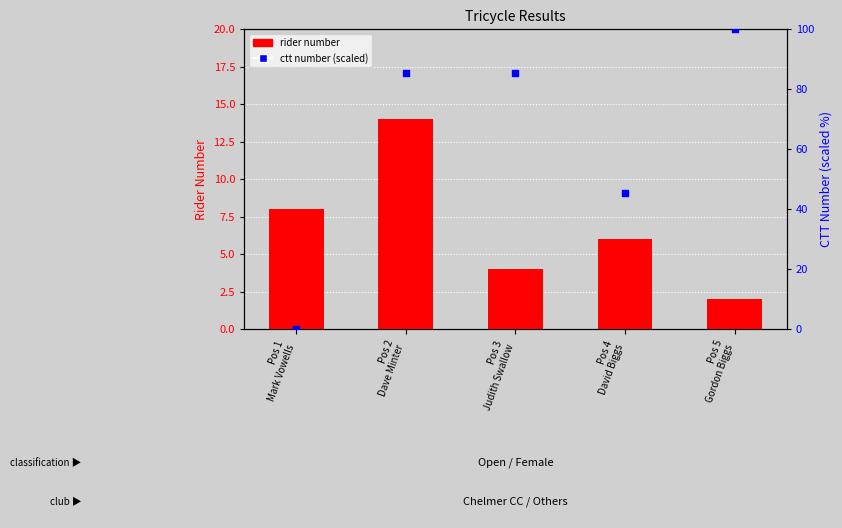

Which series has the widest spread of Y values?

ctt number (scaled)